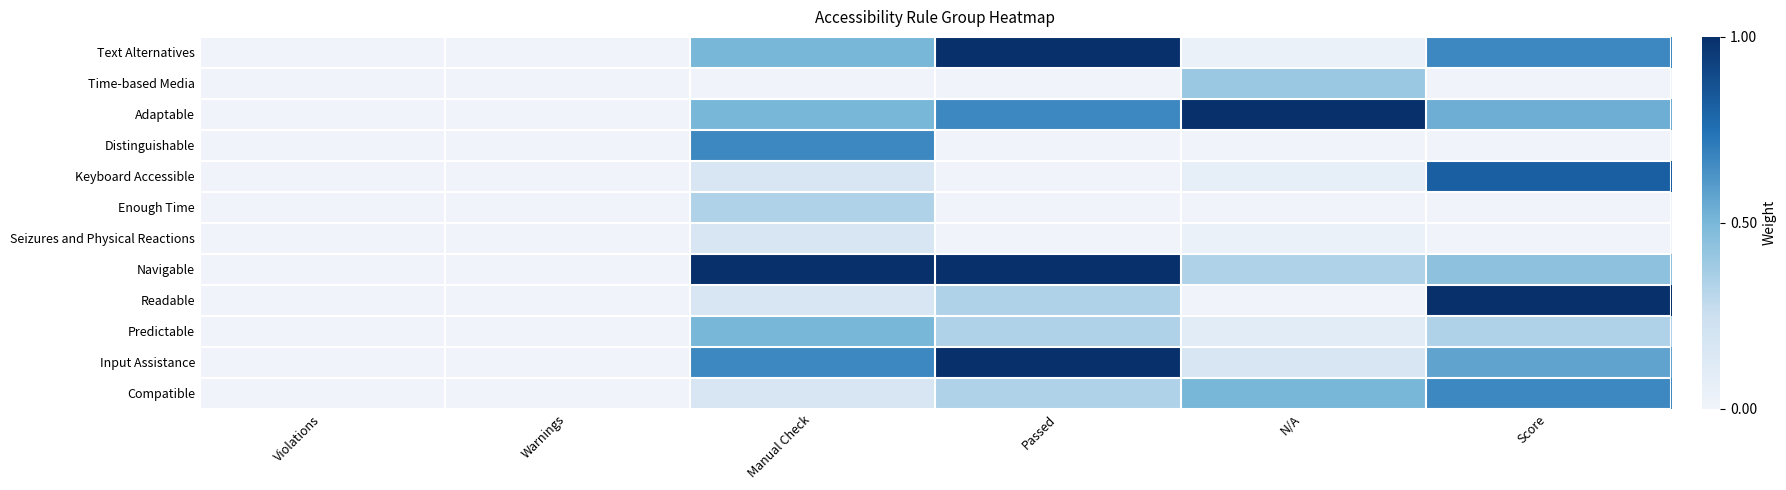

Reading left to right, what are all the values shown in this chart?

Text Alternatives: Violations=0.0	Warnings=0.0	Manual Check=0.5	Passed=1.0	N/A=0.0	Score=0.7
Time-based Media: Violations=0.0	Warnings=0.0	Manual Check=0.0	Passed=0.0	N/A=0.4	Score=0.0
Adaptable: Violations=0.0	Warnings=0.0	Manual Check=0.5	Passed=0.7	N/A=1.0	Score=0.5
Distinguishable: Violations=0.0	Warnings=0.0	Manual Check=0.7	Passed=0.0	N/A=0.0	Score=0.0
Keyboard Accessible: Violations=0.0	Warnings=0.0	Manual Check=0.2	Passed=0.0	N/A=0.1	Score=0.8
Enough Time: Violations=0.0	Warnings=0.0	Manual Check=0.3	Passed=0.0	N/A=0.0	Score=0.0
Seizures and Physical Reactions: Violations=0.0	Warnings=0.0	Manual Check=0.2	Passed=0.0	N/A=0.0	Score=0.0
Navigable: Violations=0.0	Warnings=0.0	Manual Check=1.0	Passed=1.0	N/A=0.3	Score=0.4
Readable: Violations=0.0	Warnings=0.0	Manual Check=0.2	Passed=0.3	N/A=0.0	Score=1.0
Predictable: Violations=0.0	Warnings=0.0	Manual Check=0.5	Passed=0.3	N/A=0.1	Score=0.3
Input Assistance: Violations=0.0	Warnings=0.0	Manual Check=0.7	Passed=1.0	N/A=0.2	Score=0.6
Compatible: Violations=0.0	Warnings=0.0	Manual Check=0.2	Passed=0.3	N/A=0.5	Score=0.7